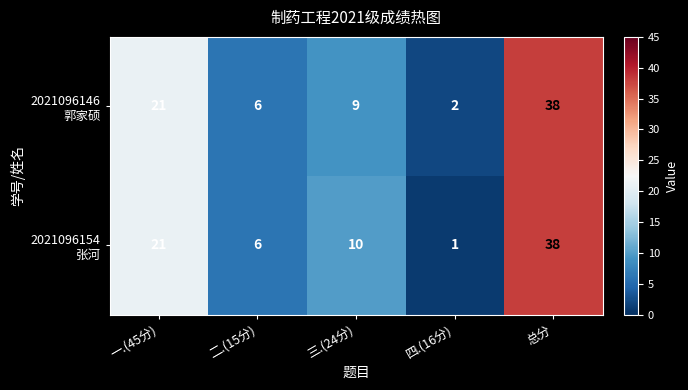

What is the maximum value shown in the chart?

38